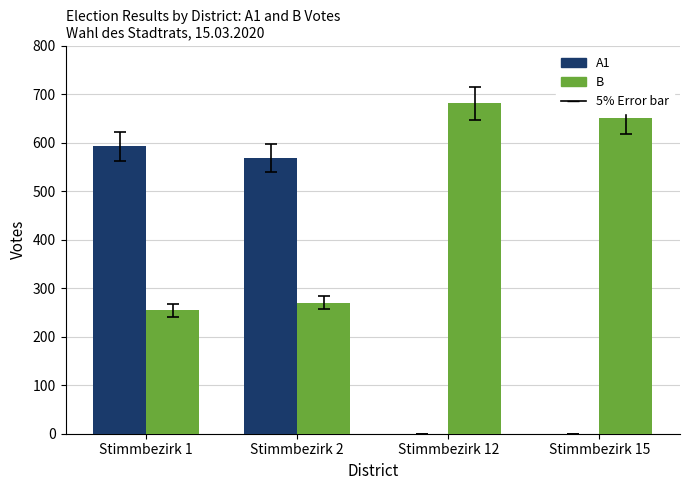

Which series changed the most between Stimmbezirk 12 and Stimmbezirk 15?

B